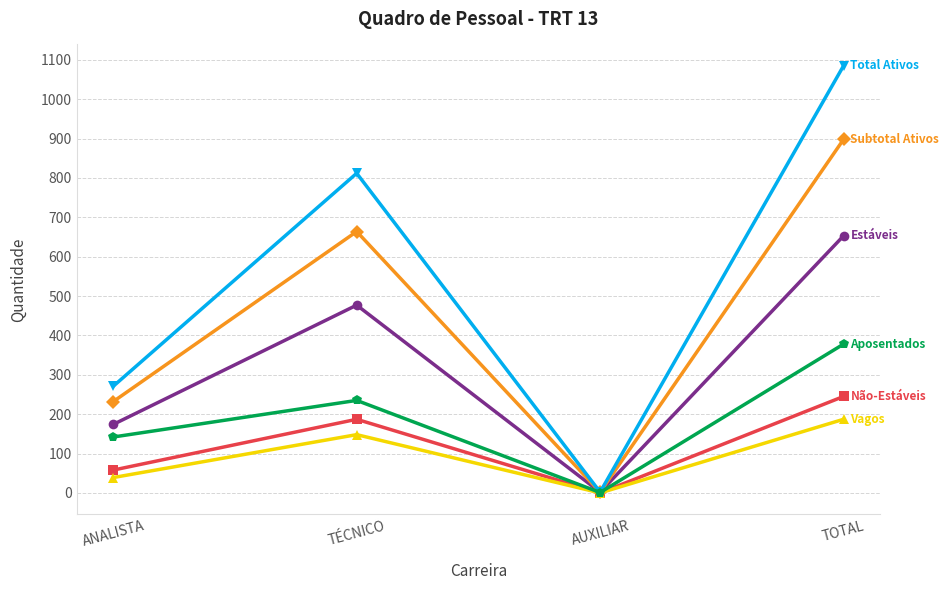

What is the total value across all series at TOTAL?

3446